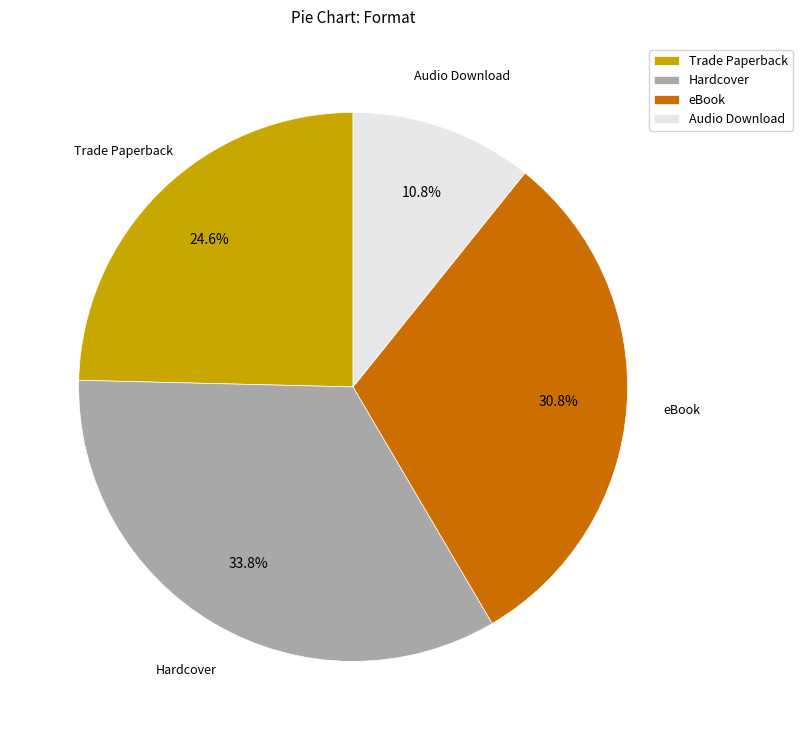

What percentage is NOT represented by eBook?

69.2%